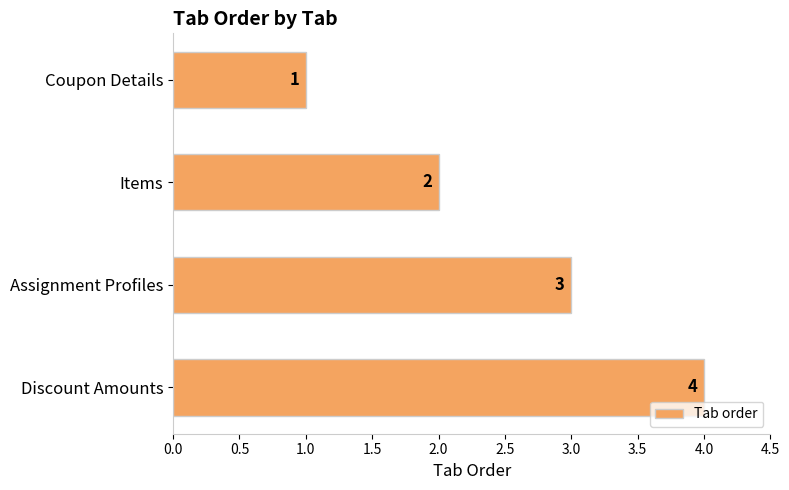

Does the chart contain any negative values?

No